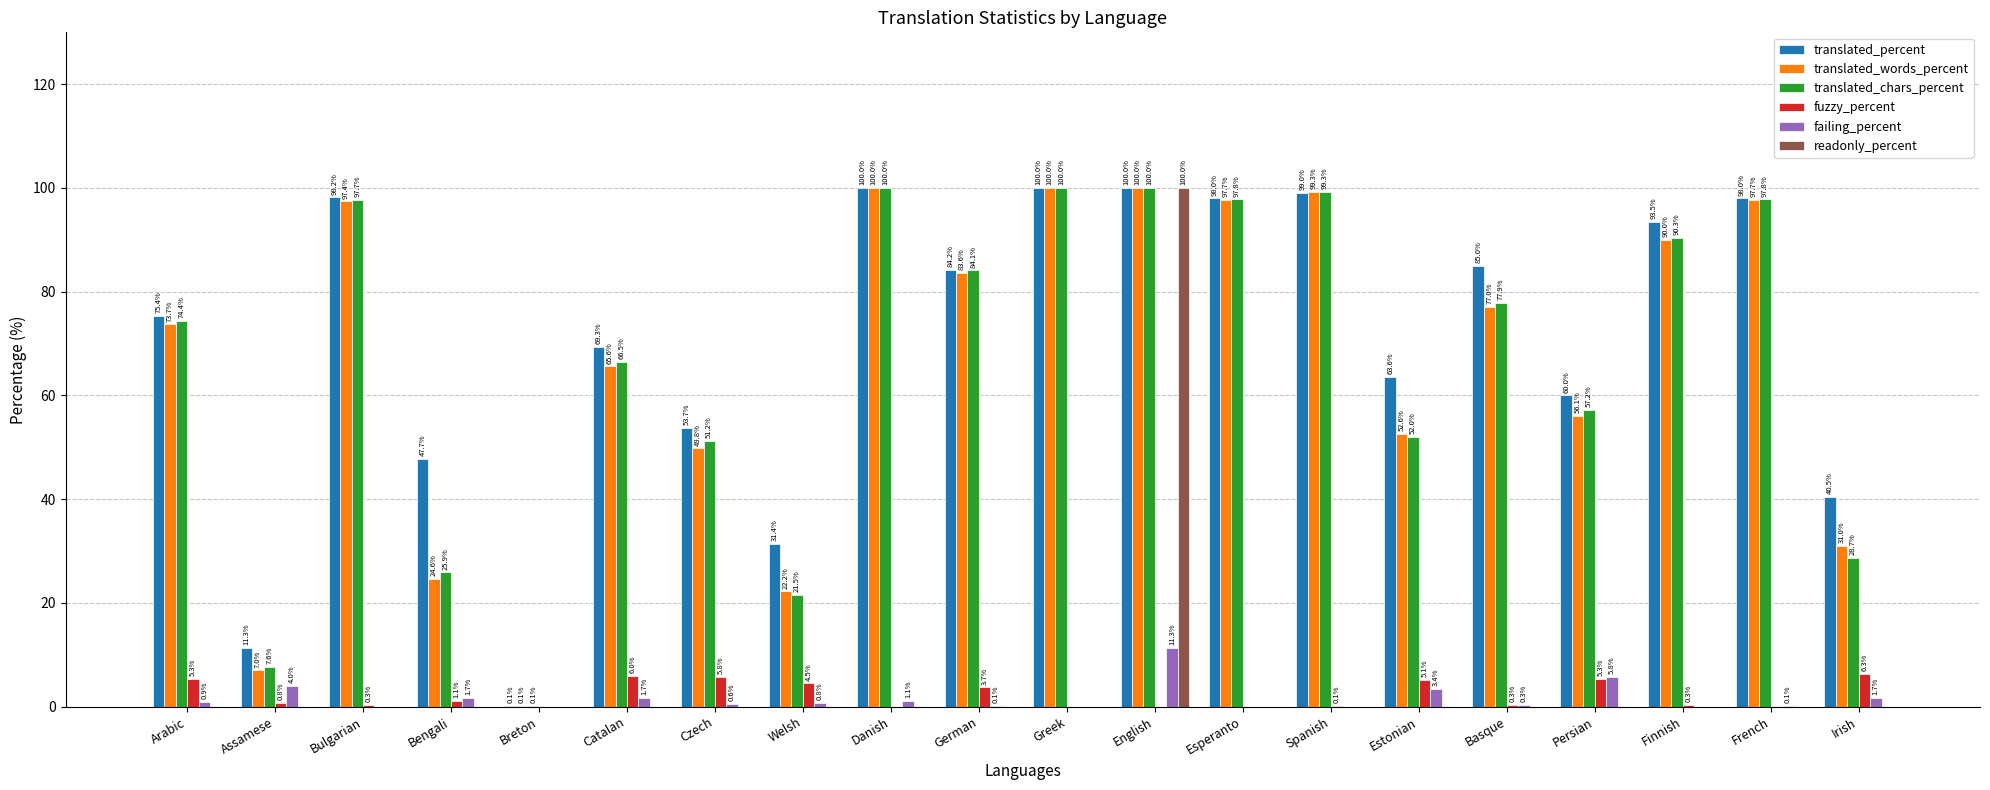

How many categories are shown in the chart?

20